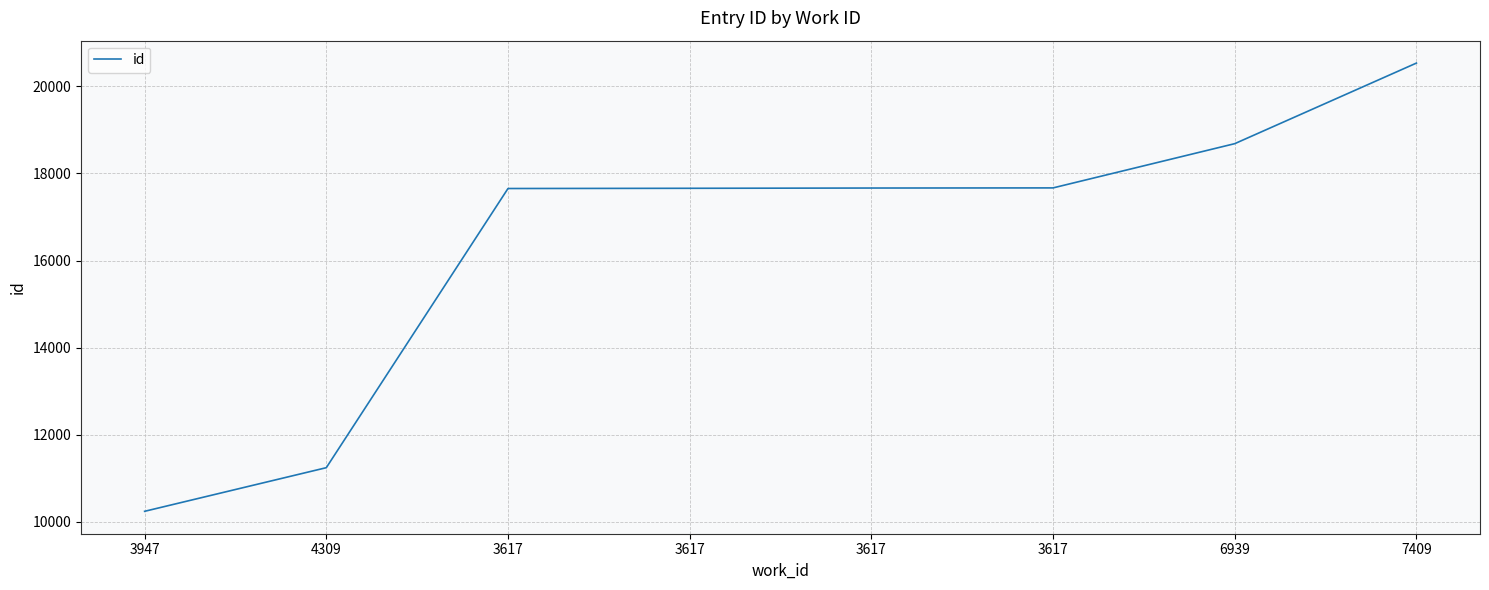

Reading left to right, transcribe all the data shown in this chart.

3947=10240	4309=11242	3617=17654	3617=17659	3617=17665	3617=17668	6939=18684	7409=20535